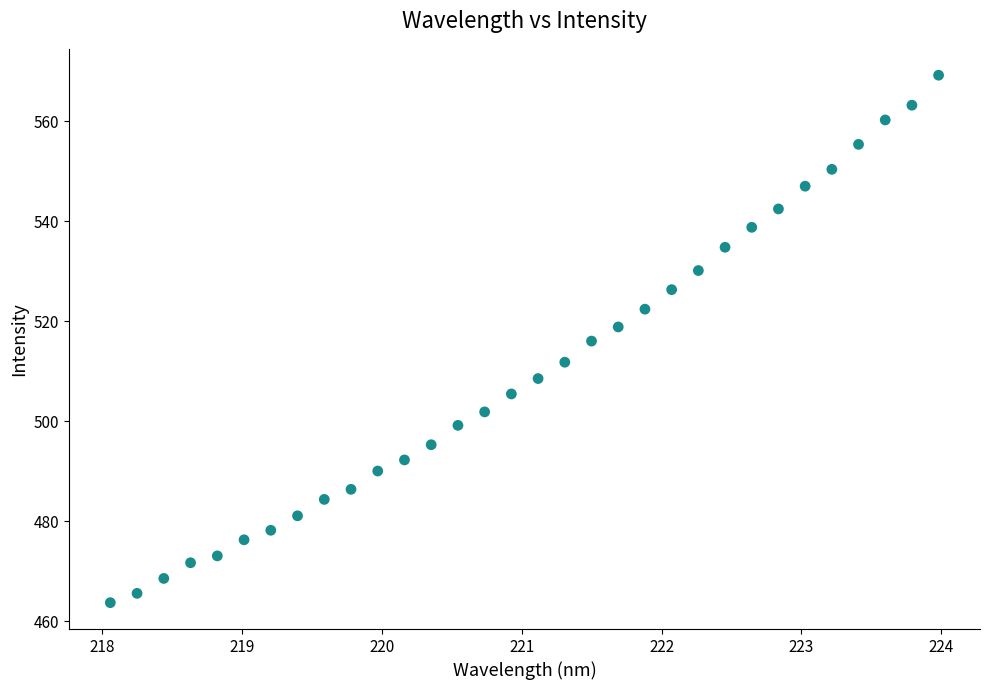

What is the range of X values (max minus min)?

5.9